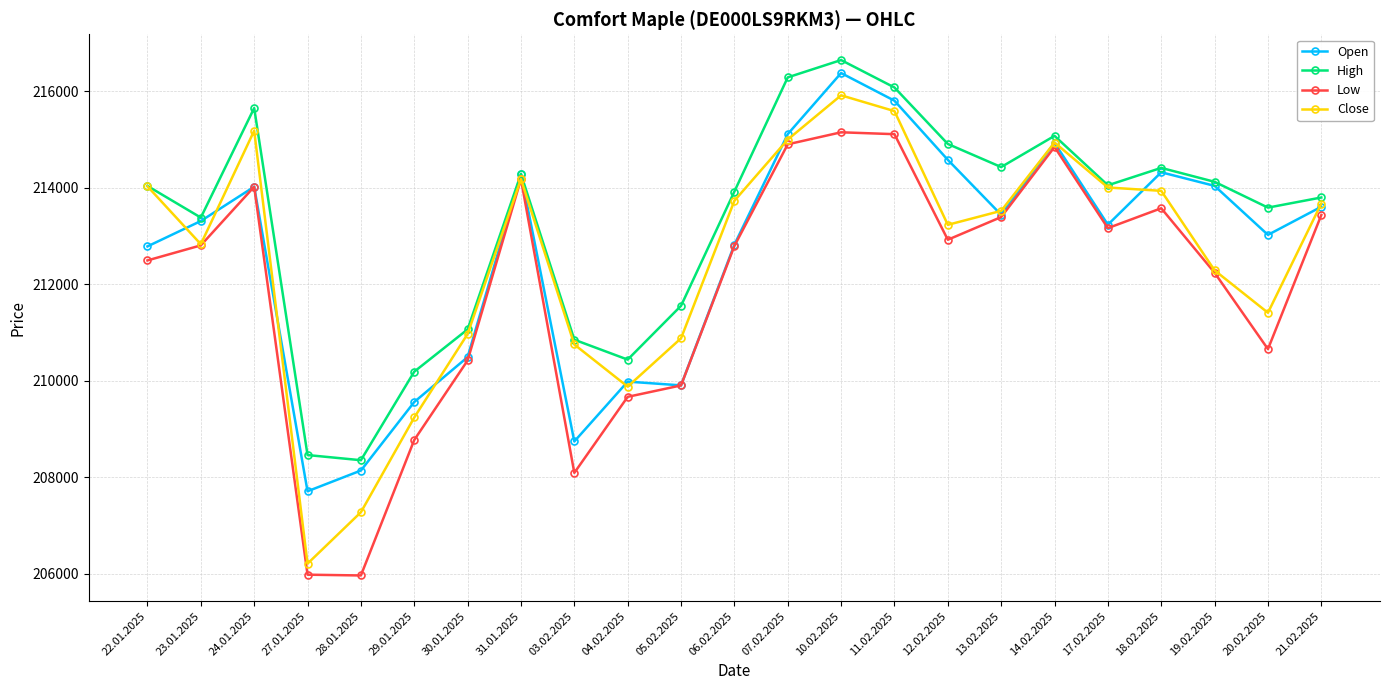

Which series changed the most between 13.02.2025 and 19.02.2025?

Close